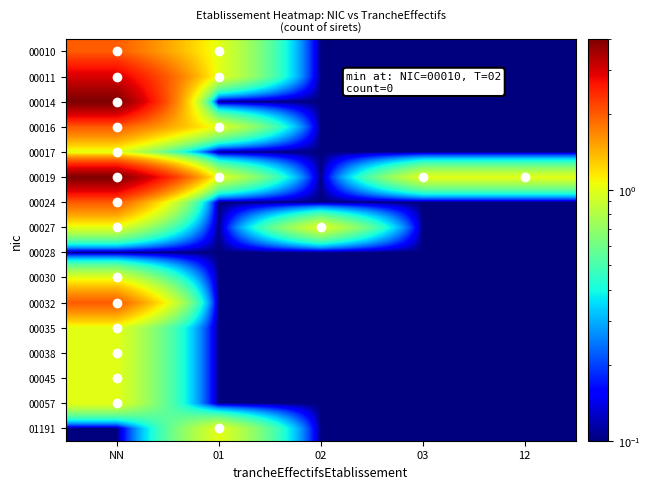

Reading left to right, what are all the values shown in this chart?

00010: NN=2.0	01=1.0	02=0.1	03=0.1	12=0.1
00011: NN=3.0	01=1.0	02=0.1	03=0.1	12=0.1
00014: NN=4.0	01=0.1	02=0.1	03=0.1	12=0.1
00016: NN=2.0	01=1.0	02=0.1	03=0.1	12=0.1
00017: NN=1.0	01=0.1	02=0.1	03=0.1	12=0.1
00019: NN=4.0	01=1.0	02=0.1	03=1.0	12=1.0
00024: NN=2.0	01=0.1	02=0.1	03=0.1	12=0.1
00027: NN=1.0	01=0.1	02=1.0	03=0.1	12=0.1
00028: NN=0.1	01=0.1	02=0.1	03=0.1	12=0.1
00030: NN=1.0	01=0.1	02=0.1	03=0.1	12=0.1
00032: NN=2.0	01=0.1	02=0.1	03=0.1	12=0.1
00035: NN=1.0	01=0.1	02=0.1	03=0.1	12=0.1
00038: NN=1.0	01=0.1	02=0.1	03=0.1	12=0.1
00045: NN=1.0	01=0.1	02=0.1	03=0.1	12=0.1
00057: NN=1.0	01=0.1	02=0.1	03=0.1	12=0.1
01191: NN=0.1	01=1.0	02=0.1	03=0.1	12=0.1